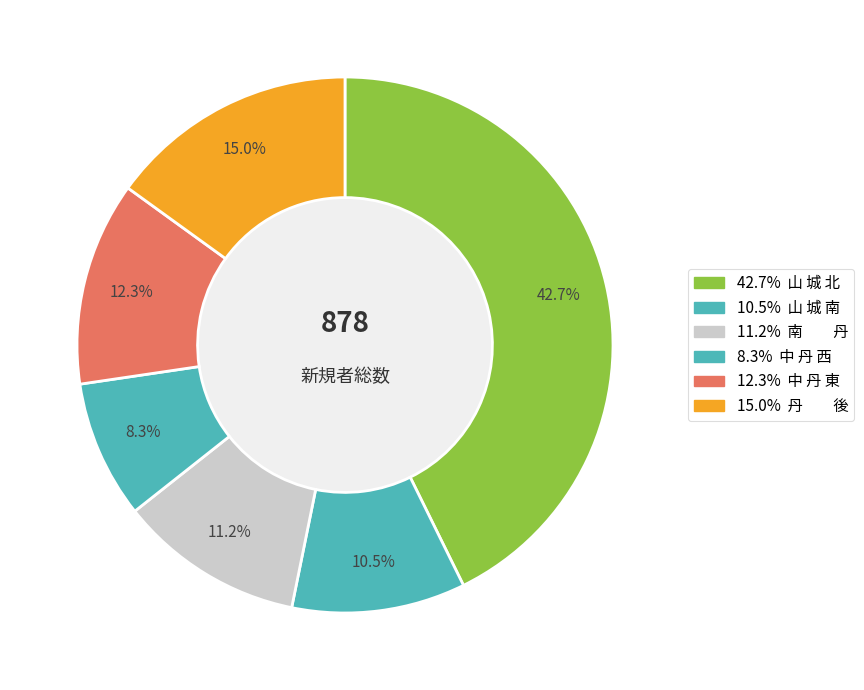

What is the smallest slice in the pie chart?

中 丹 西